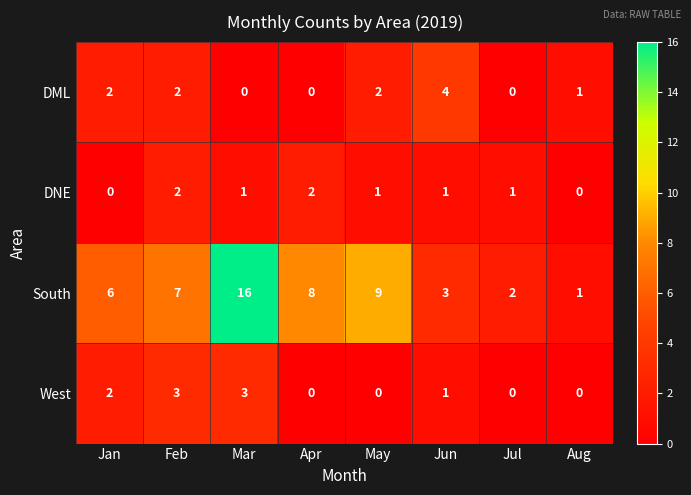

How many categories are shown in the chart?

8